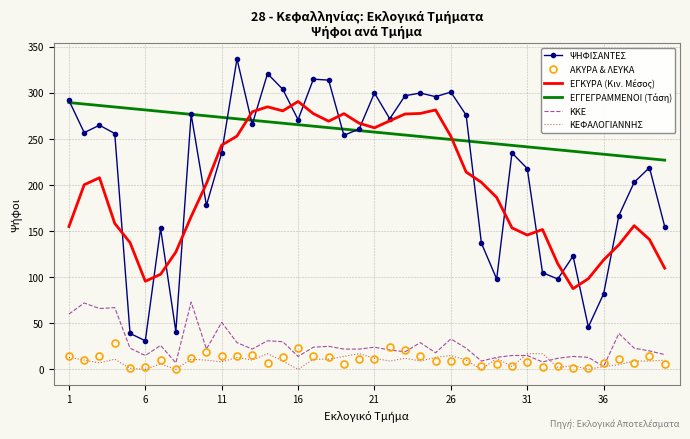

Which series has the largest range (max minus min)?

ΨΗΦΙΣΑΝΤΕΣ